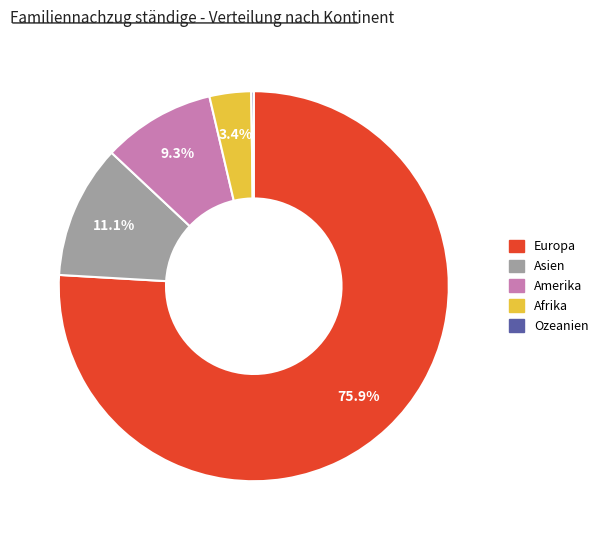

What portion of the pie excludes Asien?

88.9%